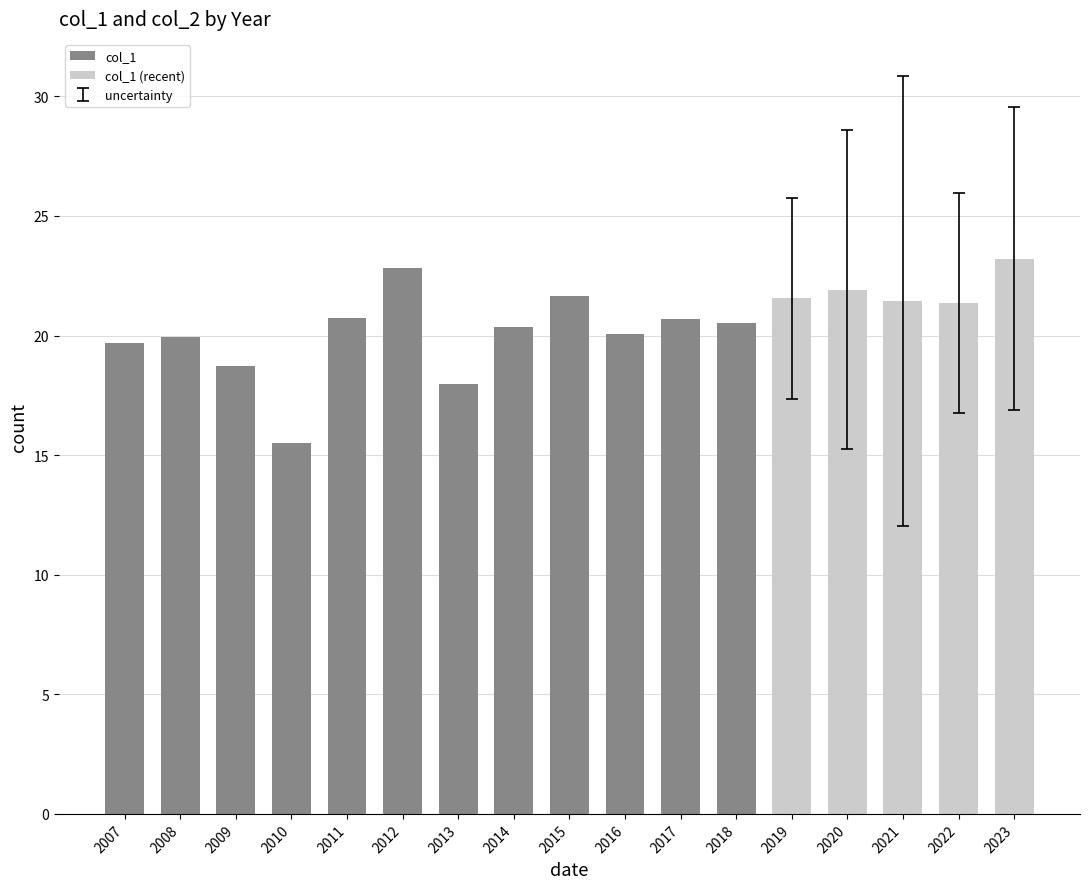

Is the value of col_2 at 2008 greater than the value of col_1 at 2012?

No